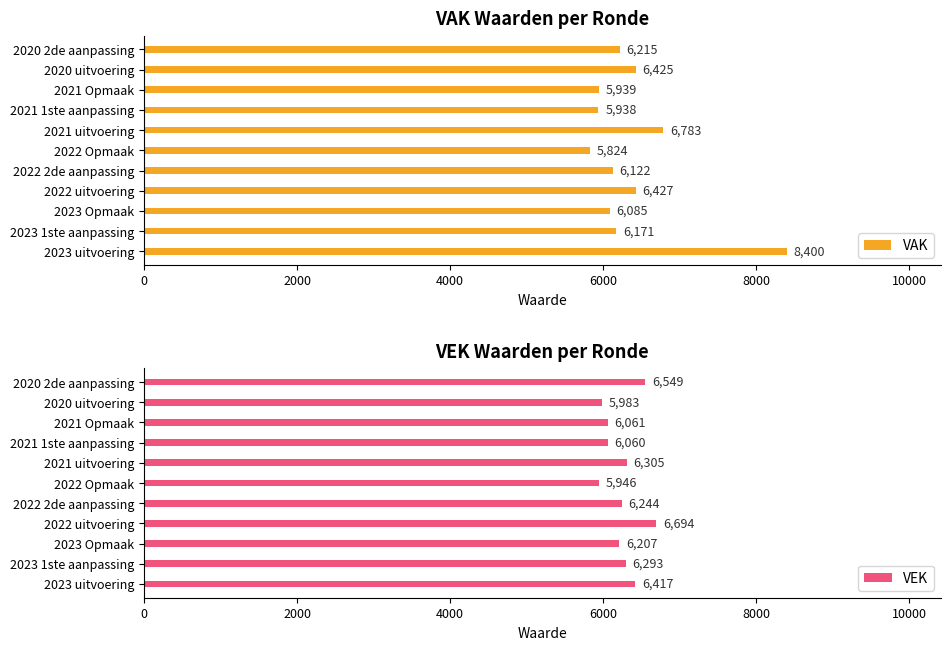

The value of VAK at 2021 1ste aanpassing is 1925. True or false?

False